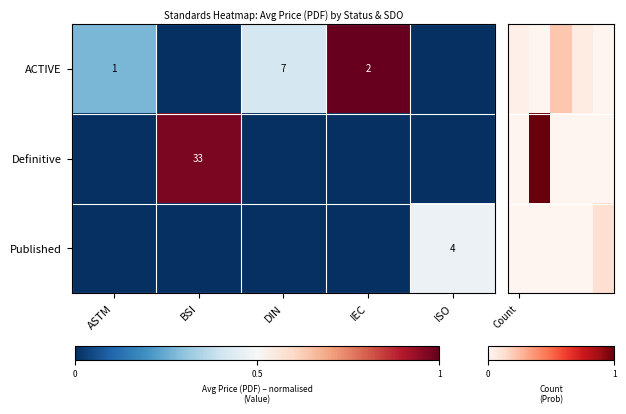

The value of ACTIVE at IEC is 2. True or false?

True